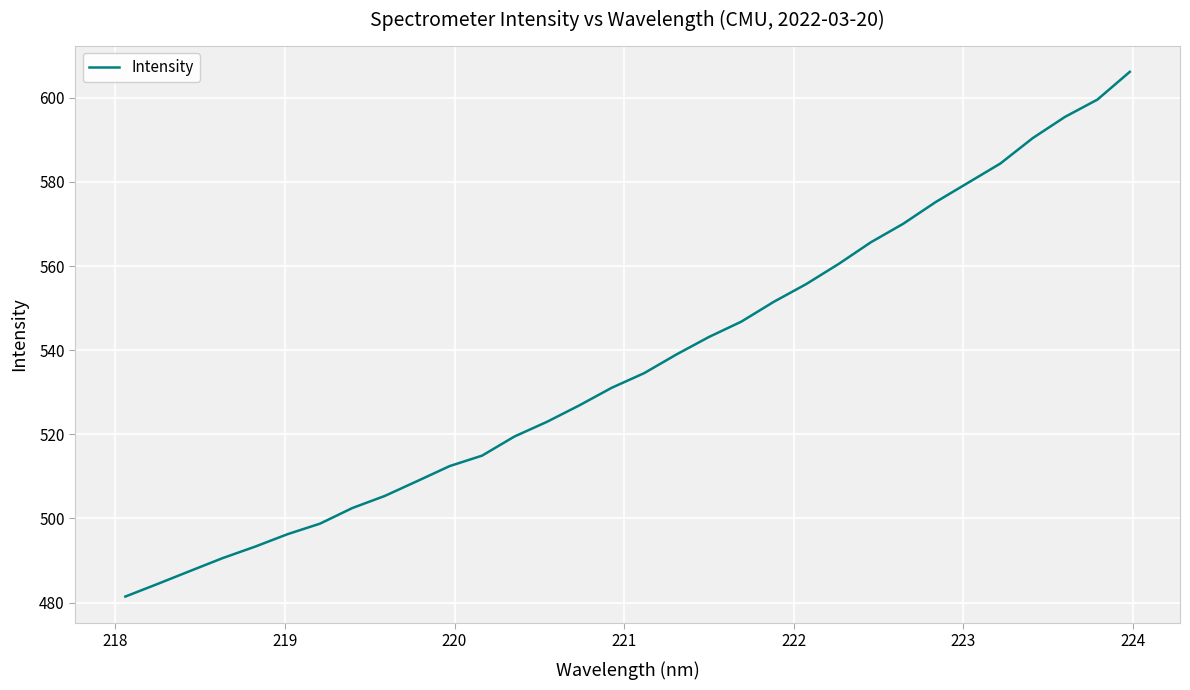

What is the difference between the maximum and minimum values?

124.8